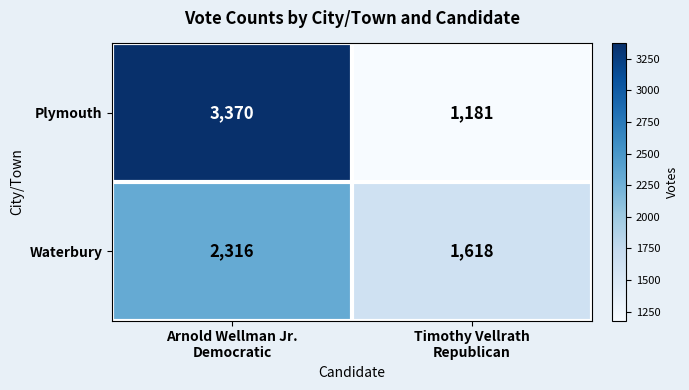

Which series has the widest spread of values?

Plymouth